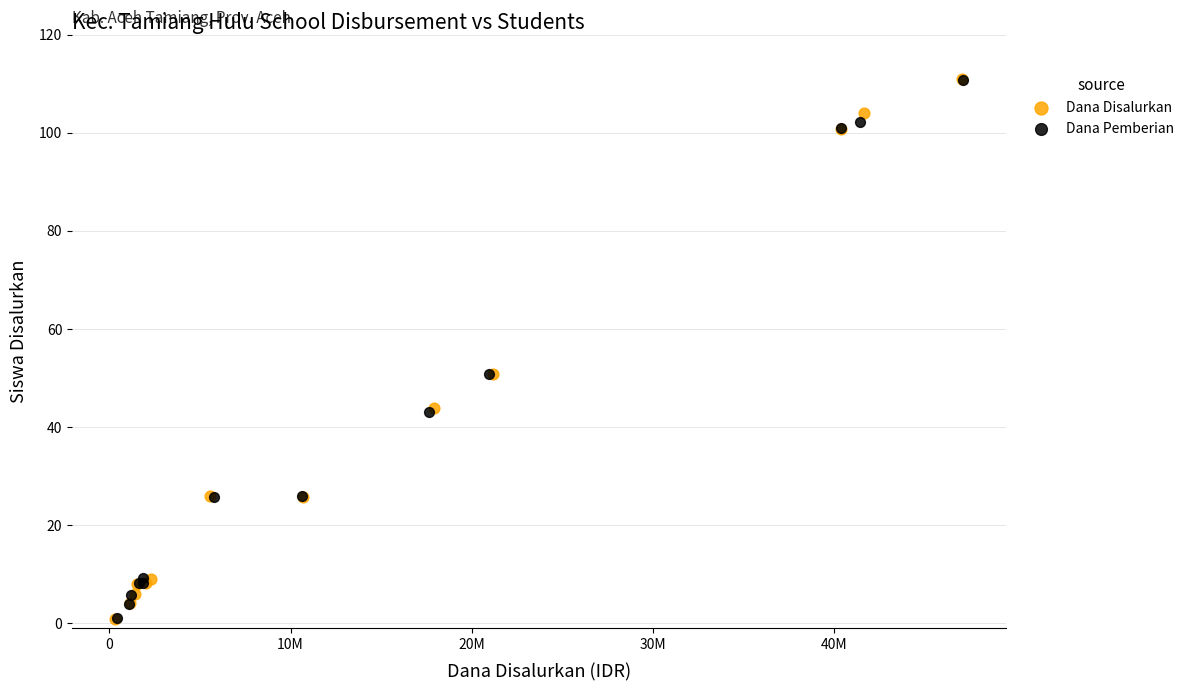

What are all the series names shown in the legend?

Dana Disalurkan, Dana Pemberian